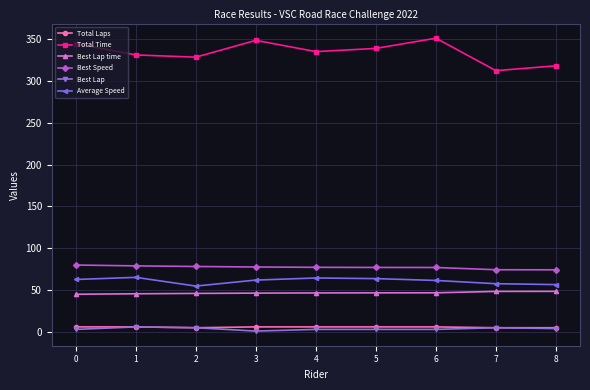

Does the chart have visible grid lines?

Yes